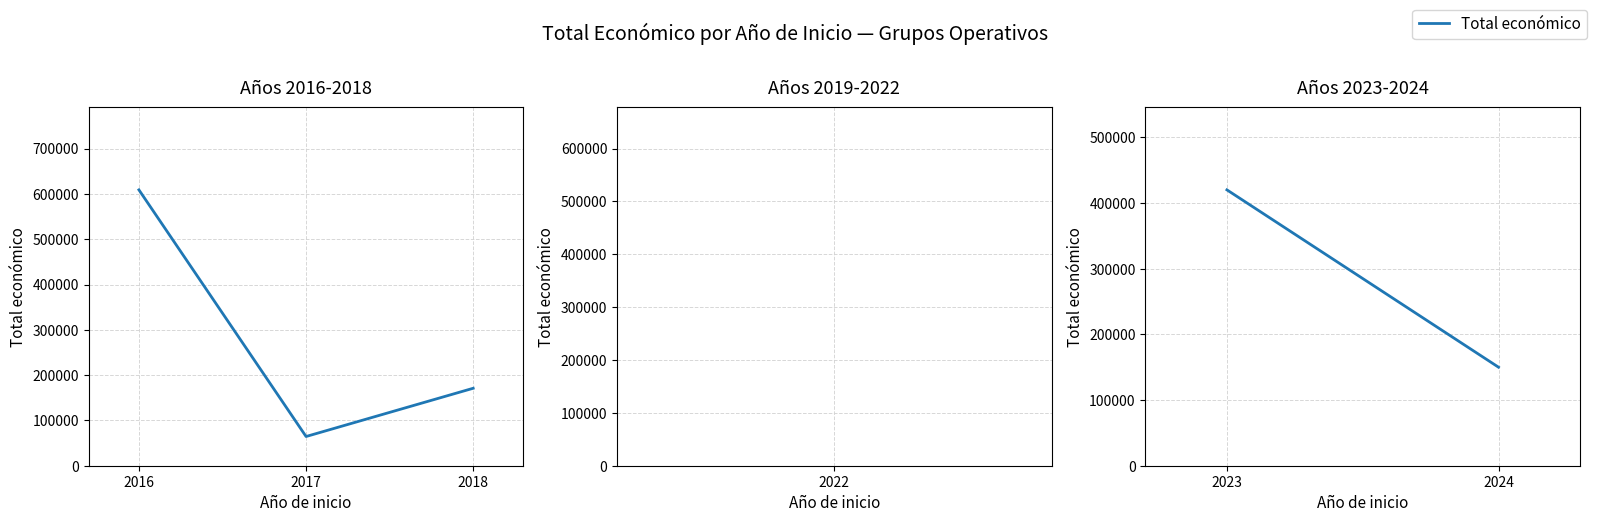

Is it true that the value at 2017 is 30648?

False